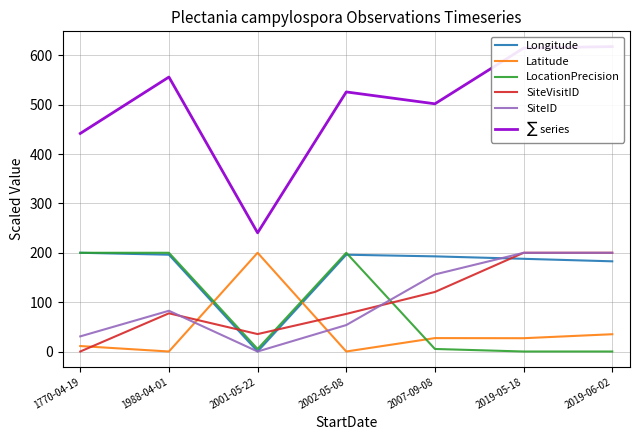

At how many categories does at least one series exceed 533?

3